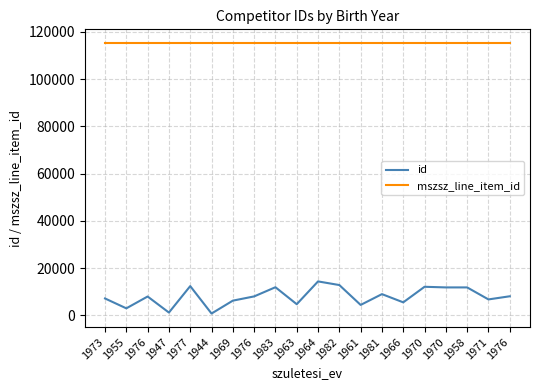

At how many categories does at least one series exceed 29644?

20